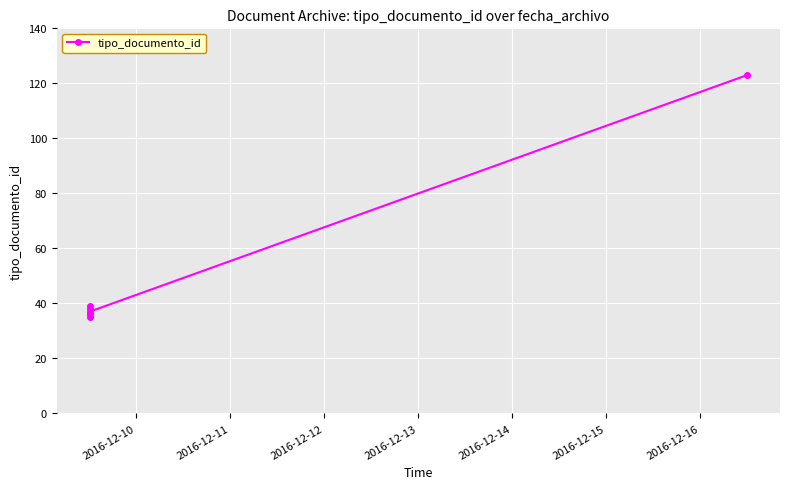

Does the chart display data point markers on the line(s)?

Yes